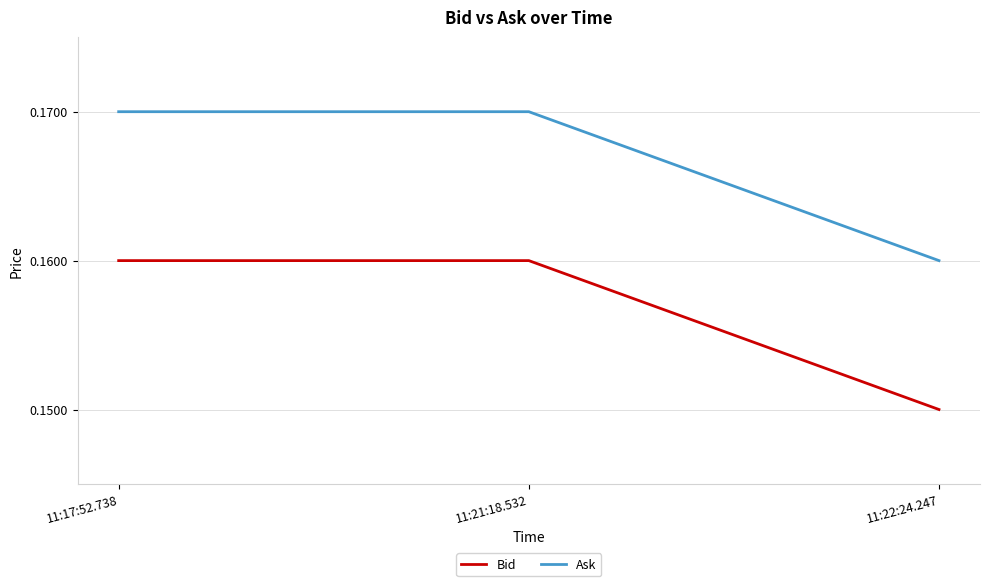

What is the sum of all Ask values?

0.5